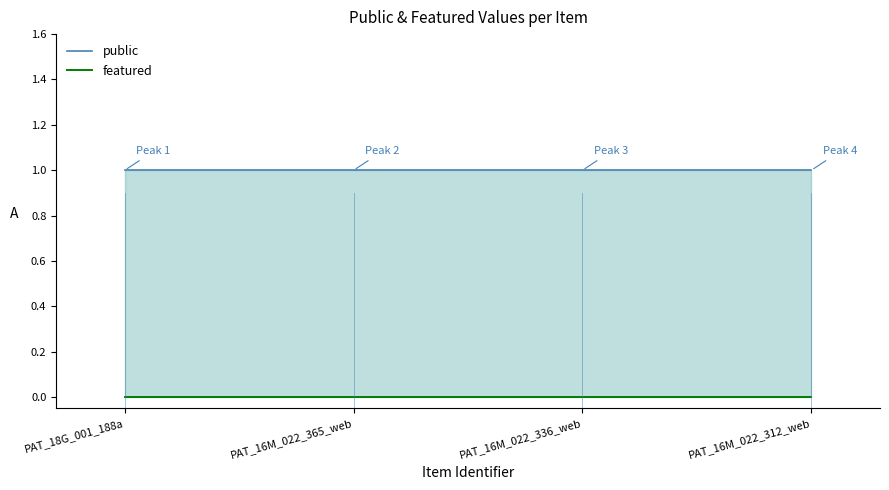

What is the approximate value of public at PAT_18G_001_188a?

1